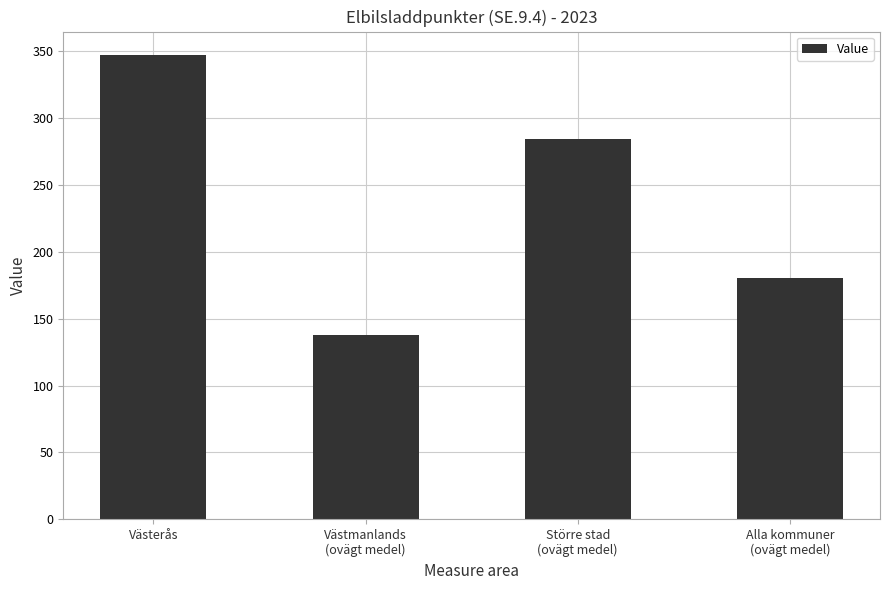

Rank the categories by value from lowest to highest.

Västmanlands
(ovägt medel), Alla kommuner
(ovägt medel), Större stad
(ovägt medel), Västerås